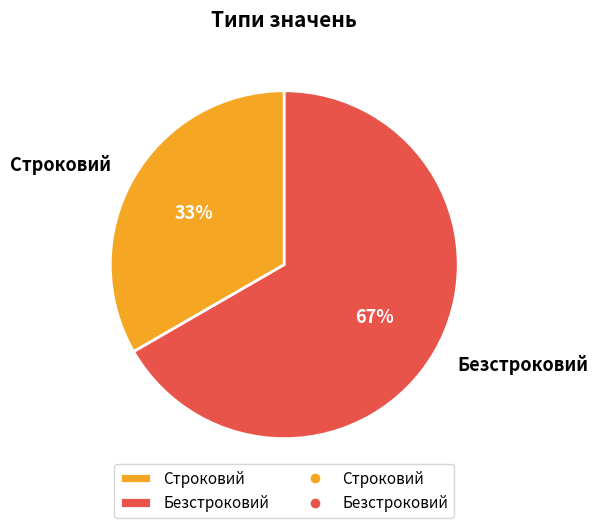

What is the ratio of the value at Строковий to the value at Безстроковий?

0.5